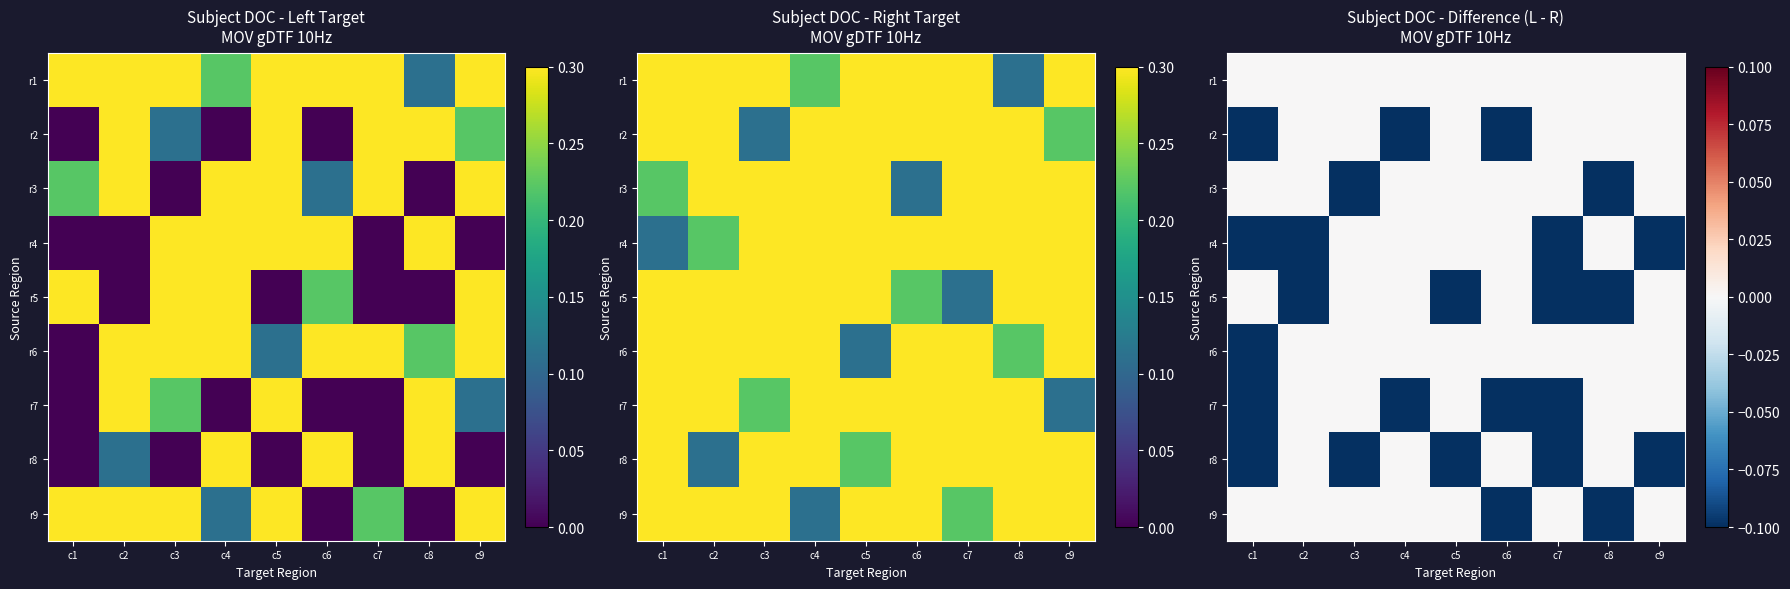

Where is r2 nearest to the value 0?

c2